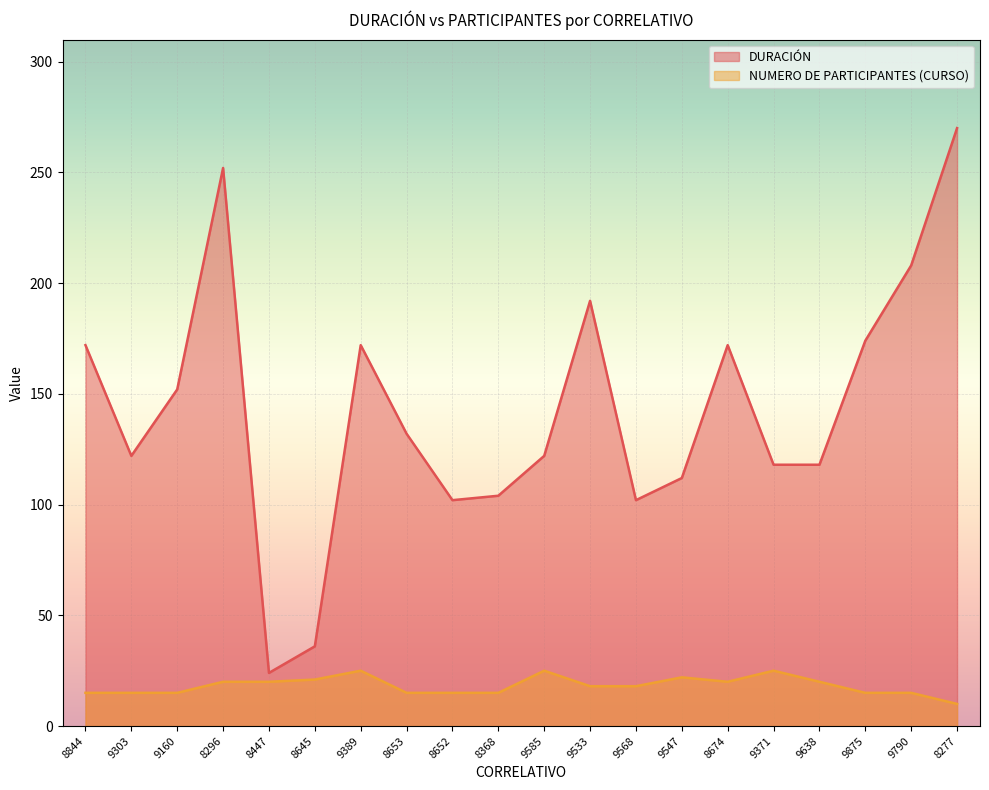

Which series has the largest range (max minus min)?

DURACIÓN